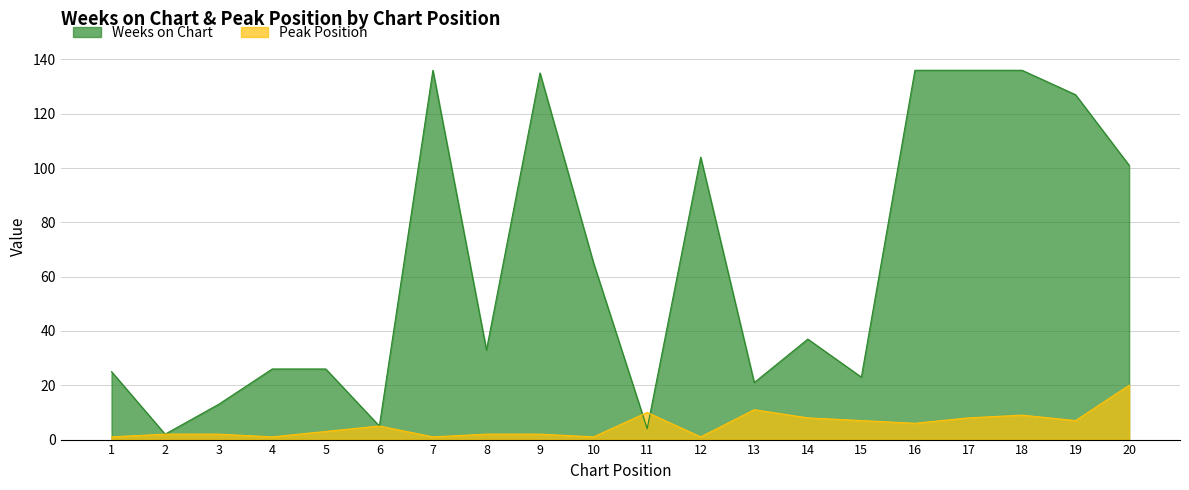

Does the chart display data point markers on the line(s)?

No